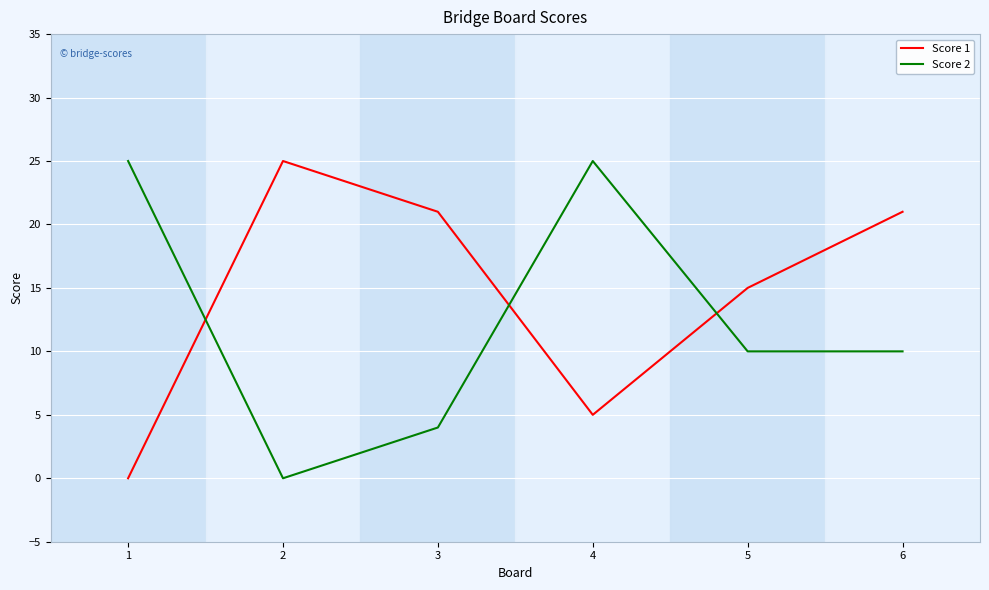

After their last crossing, which series has the higher values: Score 1 or Score 2?

Score 1